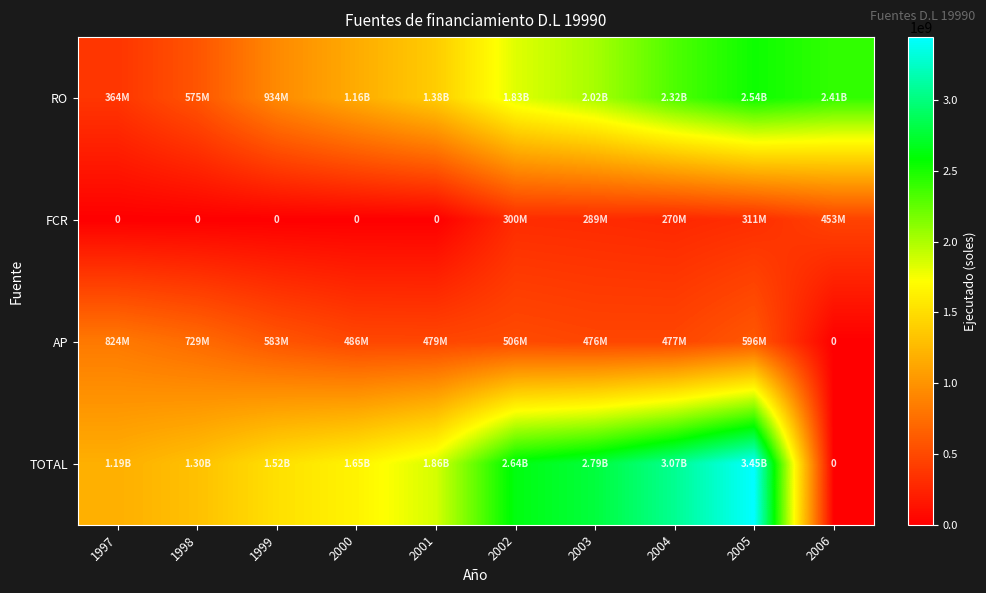

Which category has the lowest value across all series?

1997